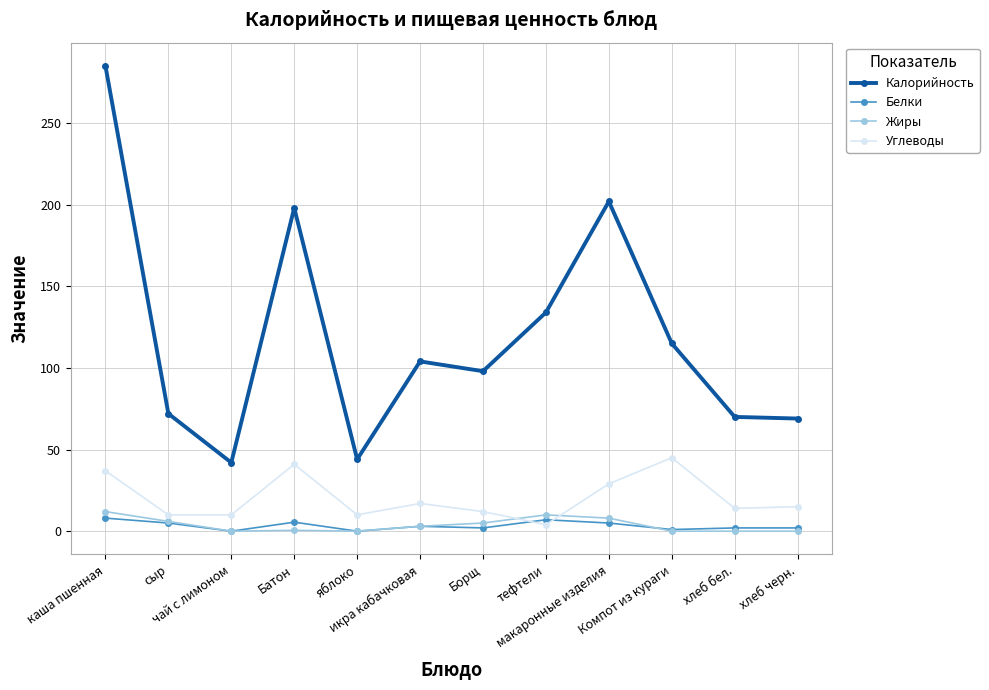

In Углеводы, how many points are higher than both neighbors (excluding endpoints)?

3